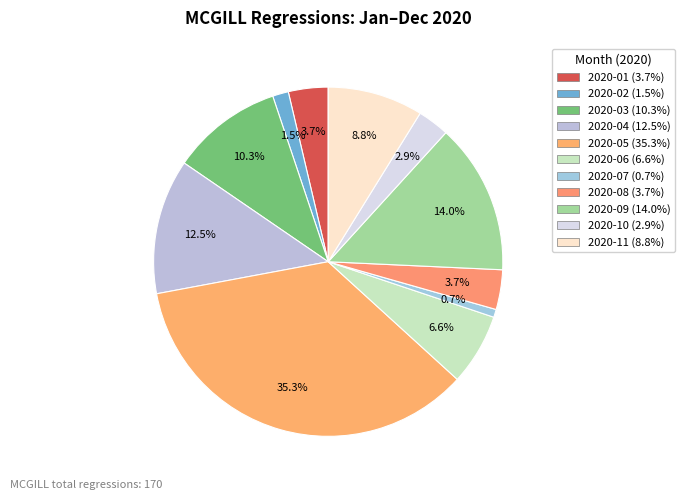

How many segments does this pie chart have?

11